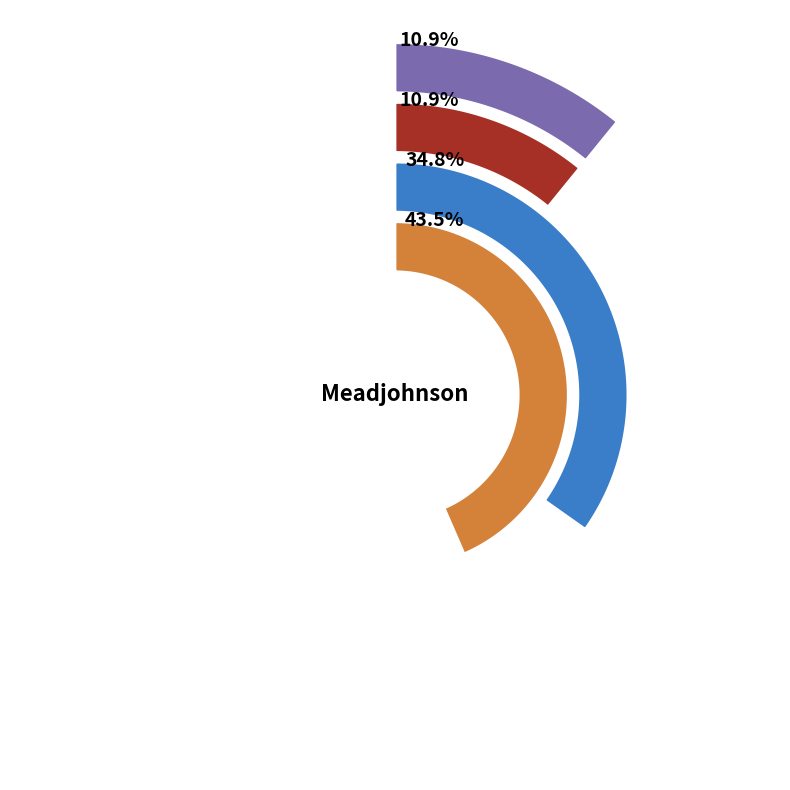

True or false: Enfinitas S2 900g accounts for 35% of the total.

True